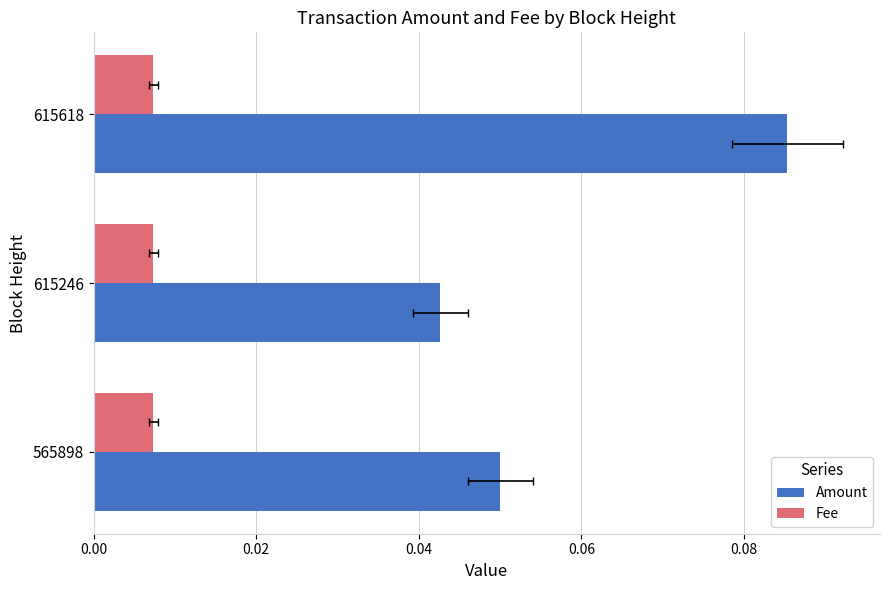

Rank the series at 0.00 from lowest to highest value.

Amount, Fee